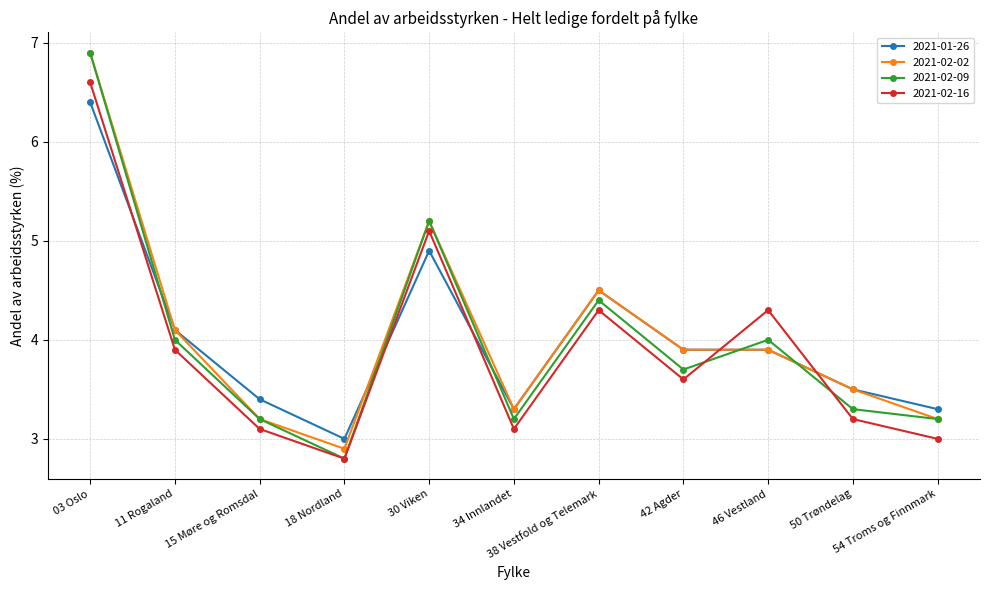

Reading left to right, transcribe all the data shown in this chart.

2021-01-26: 6.4	4.1	3.4	3.0	4.9	3.3	4.5	3.9	3.9	3.5	3.3
2021-02-02: 6.9	4.1	3.2	2.9	5.2	3.3	4.5	3.9	3.9	3.5	3.2
2021-02-09: 6.9	4.0	3.2	2.8	5.2	3.2	4.4	3.7	4.0	3.3	3.2
2021-02-16: 6.6	3.9	3.1	2.8	5.1	3.1	4.3	3.6	4.3	3.2	3.0